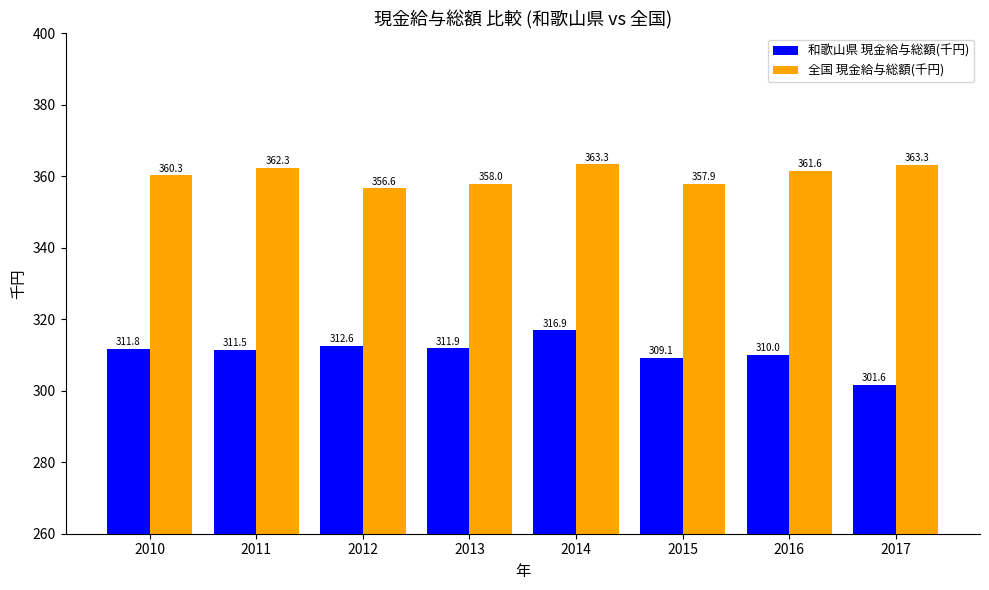

Is it true that 和歌山県 現金給与総額(千円) equals 214.4 at 2011?

False